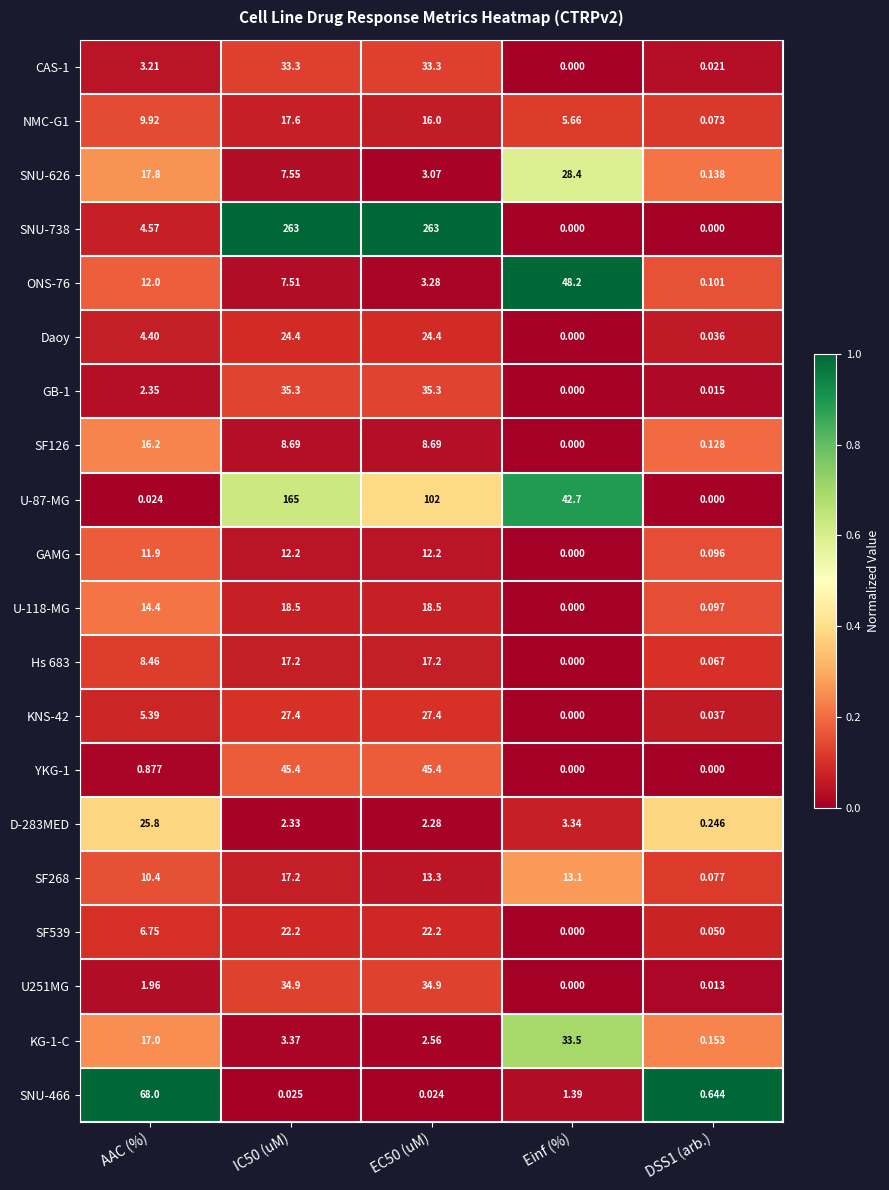

Which series has the largest range (max minus min)?

SNU-738